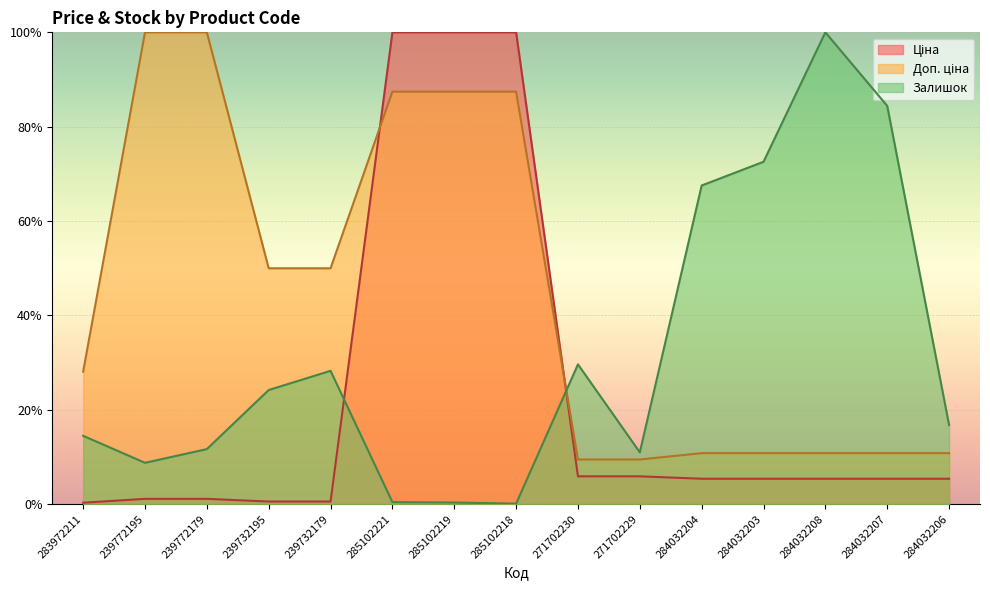

The value of Залишок at 271702229 is 0.2. True or false?

False